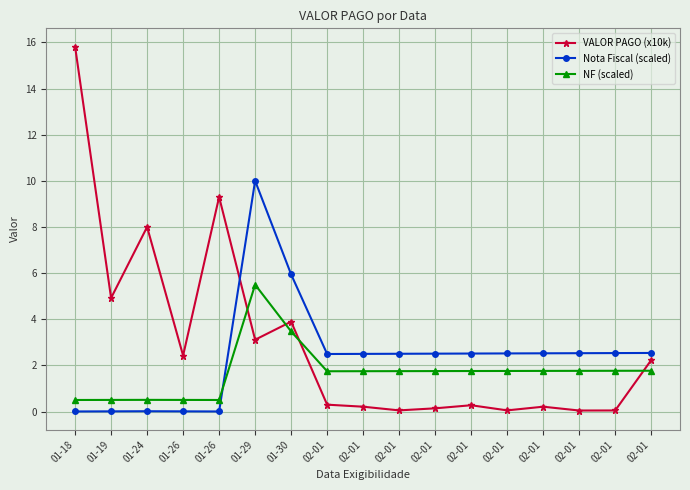

Which series has the largest range (max minus min)?

VALOR PAGO (x10k)